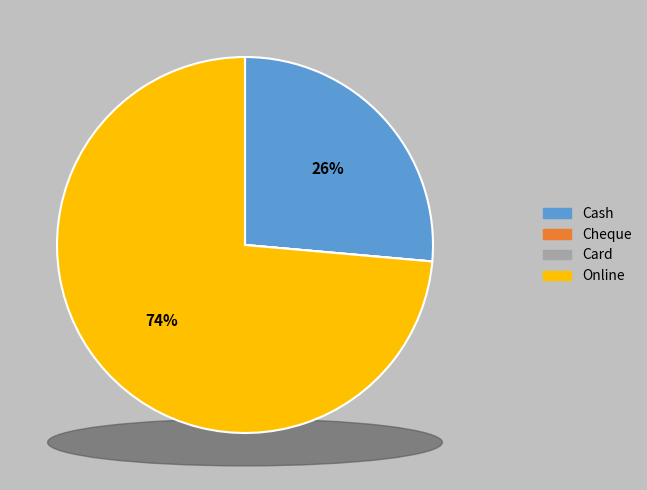

How many segments does this pie chart have?

4